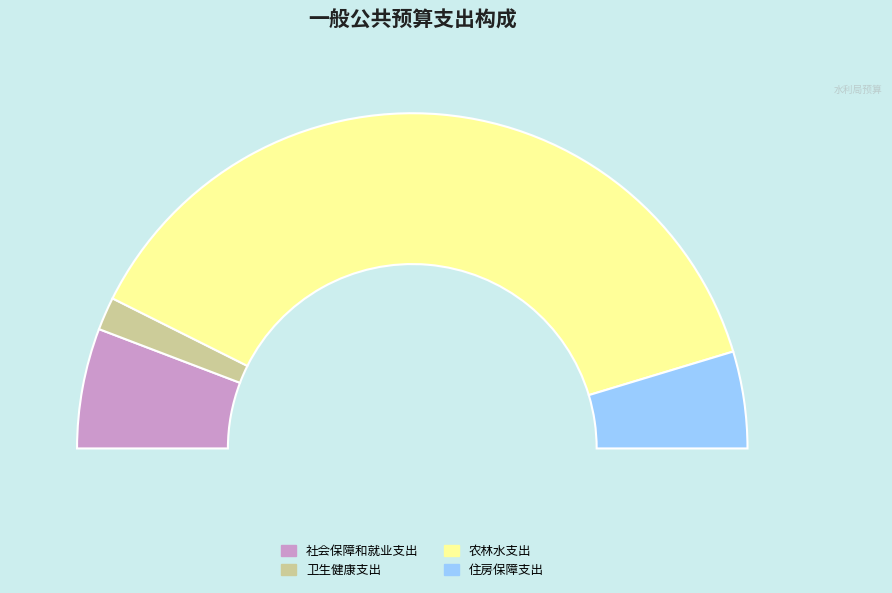

Rank the categories by value from lowest to highest.

卫生健康支出, 住房保障支出, 社会保障和就业支出, 农林水支出